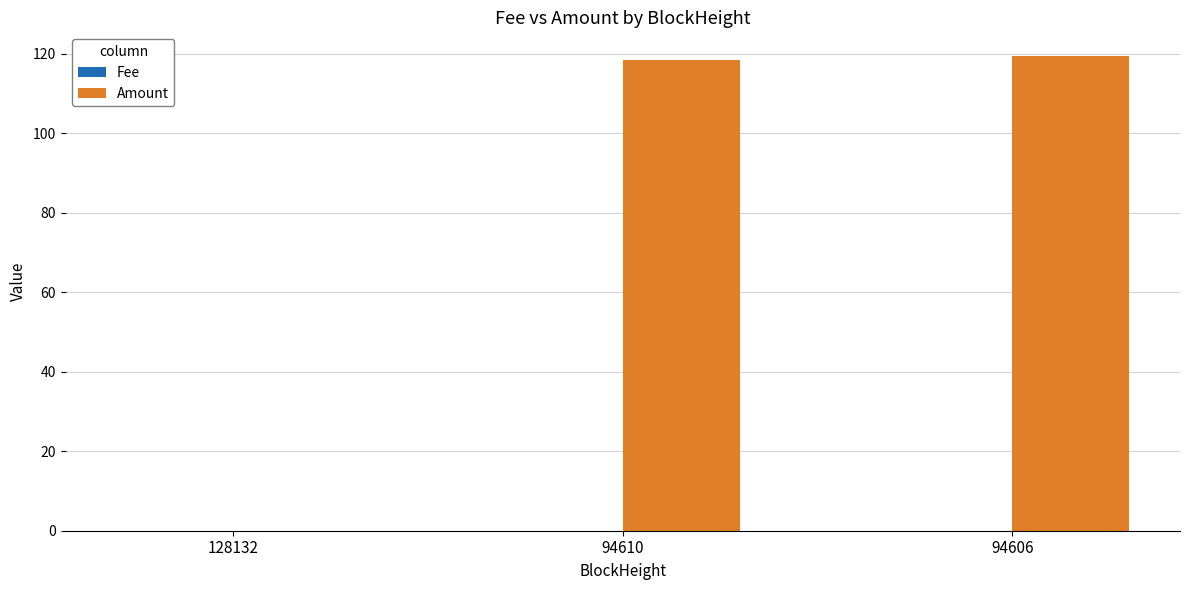

How many categories are shown in the chart?

3